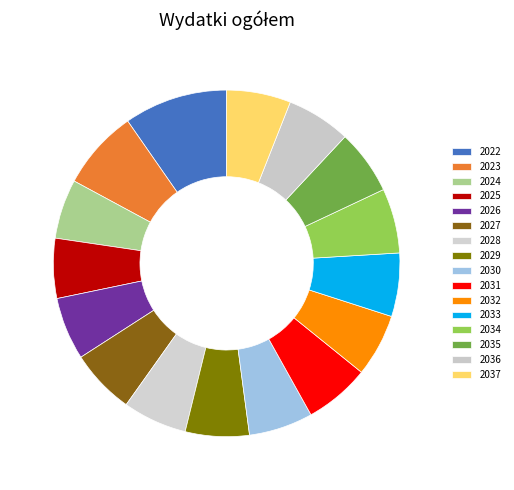

True or false: 2031 accounts for 1% of the total.

False